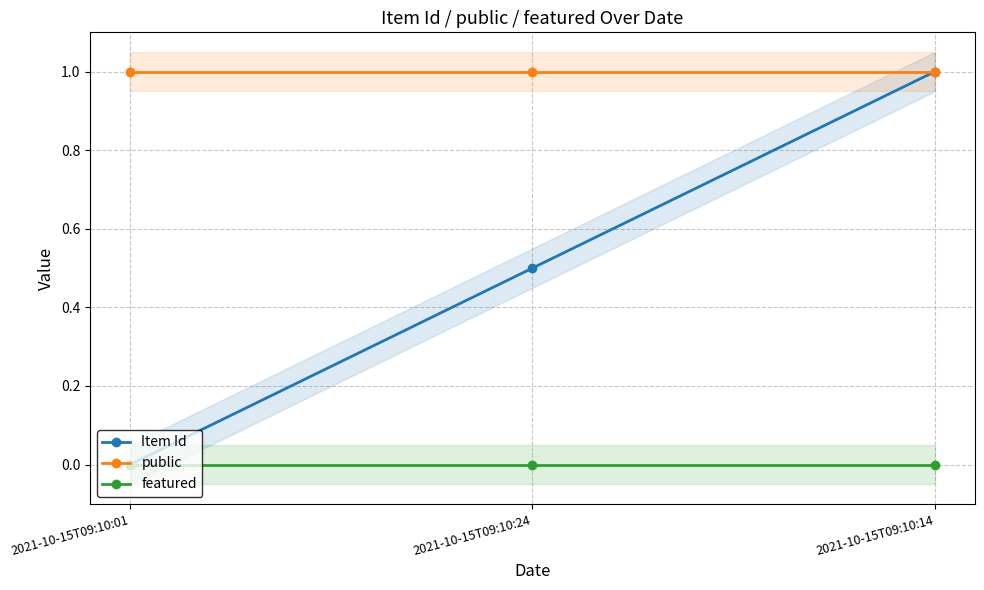

What position from the right is 2021-10-15T09:10:01?

3